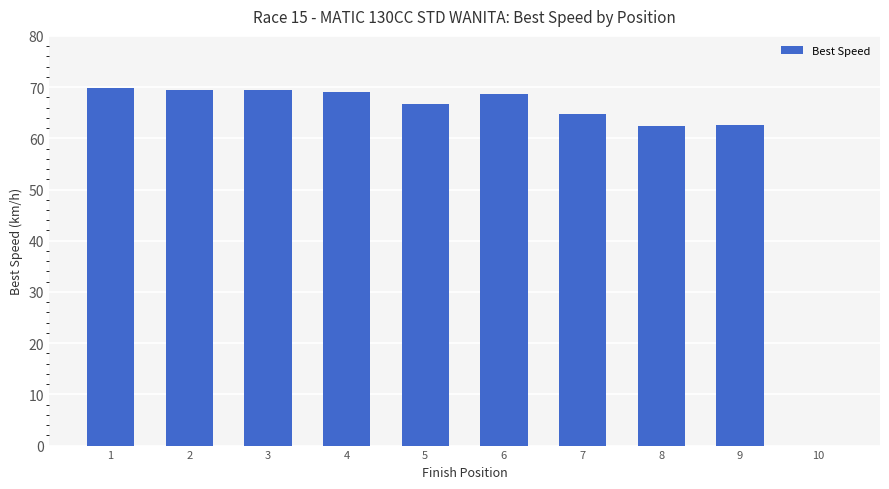

The value at 4 is 69.1. True or false?

True